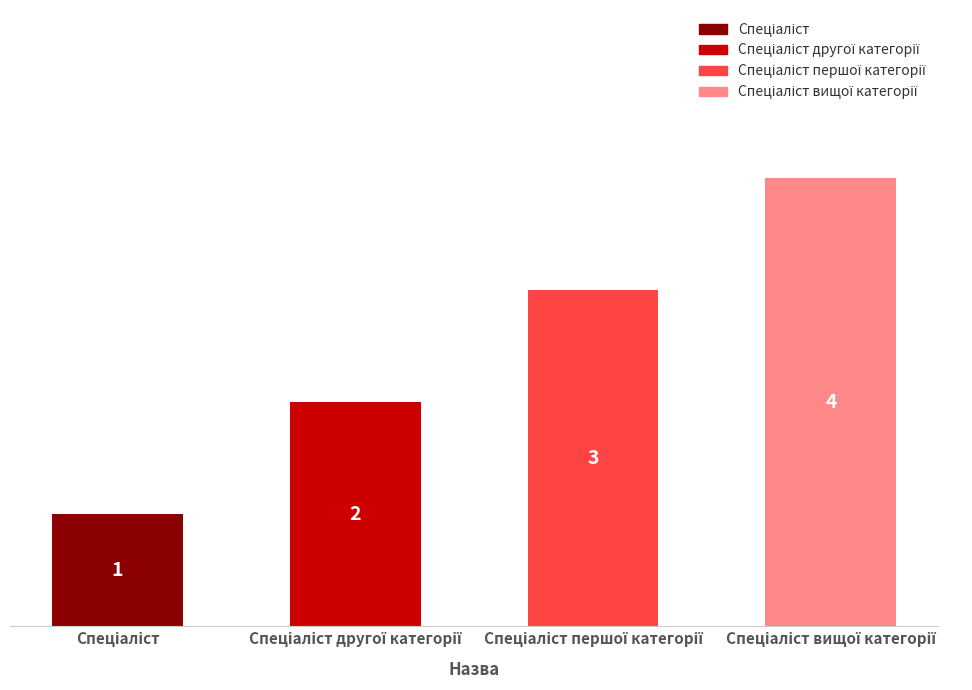

How many values are between 2 and 4?

3